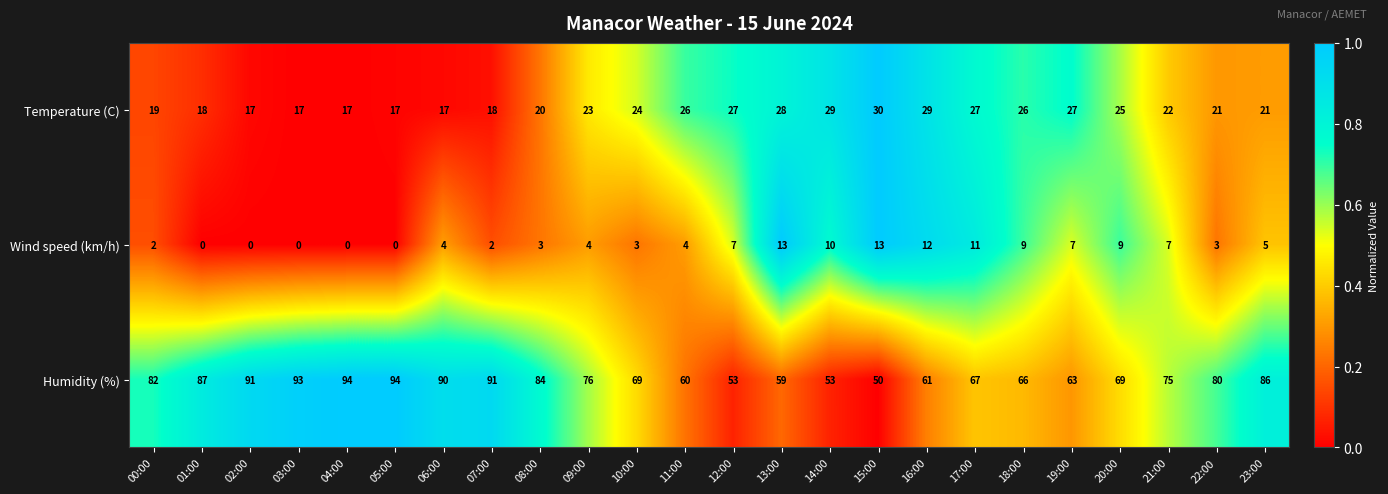

List the series in order of their overall mean, highest first.

Humidity (%), Temperature (C), Wind speed (km/h)